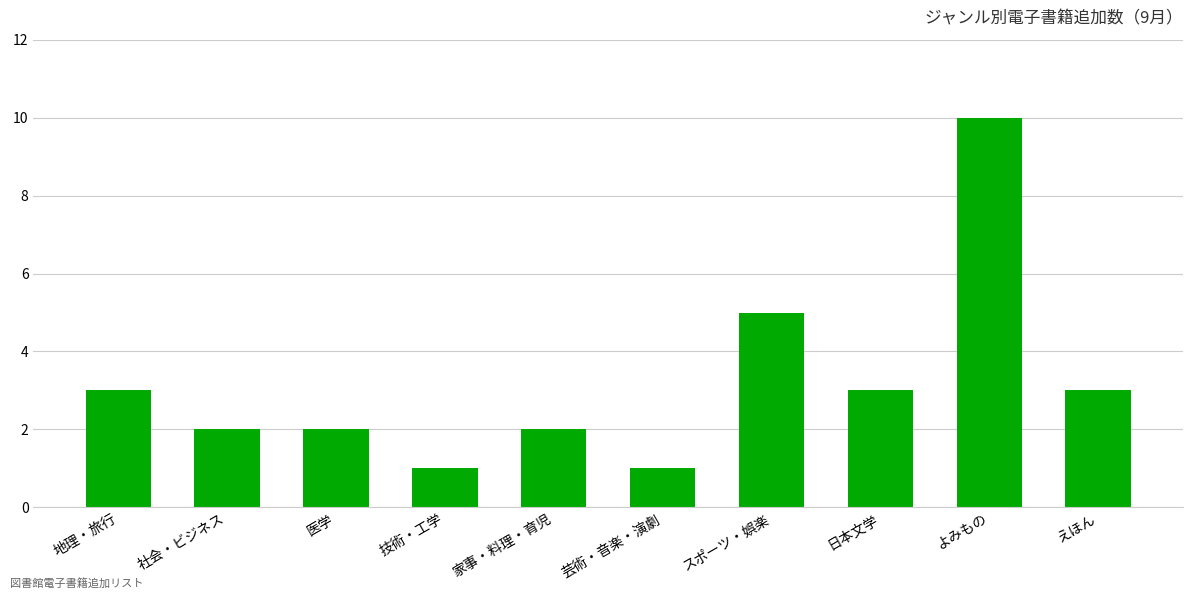

Is it true that the value at 家事・料理・育児 is 1?

False